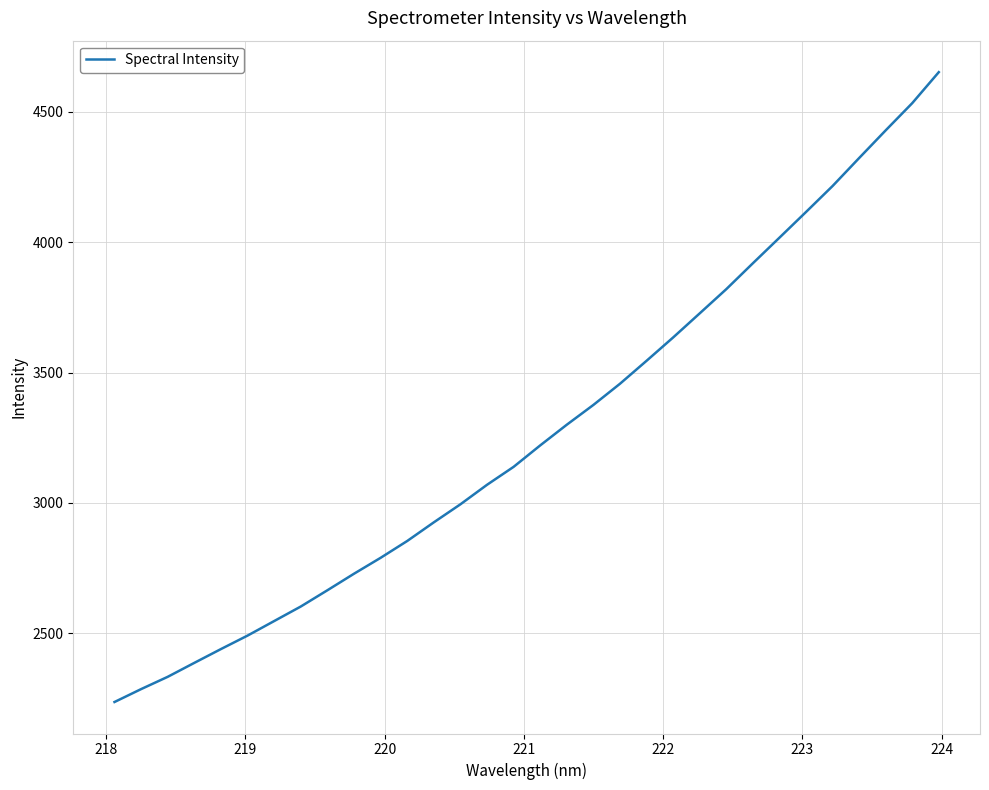

What is the greatest value displayed?

4652.5